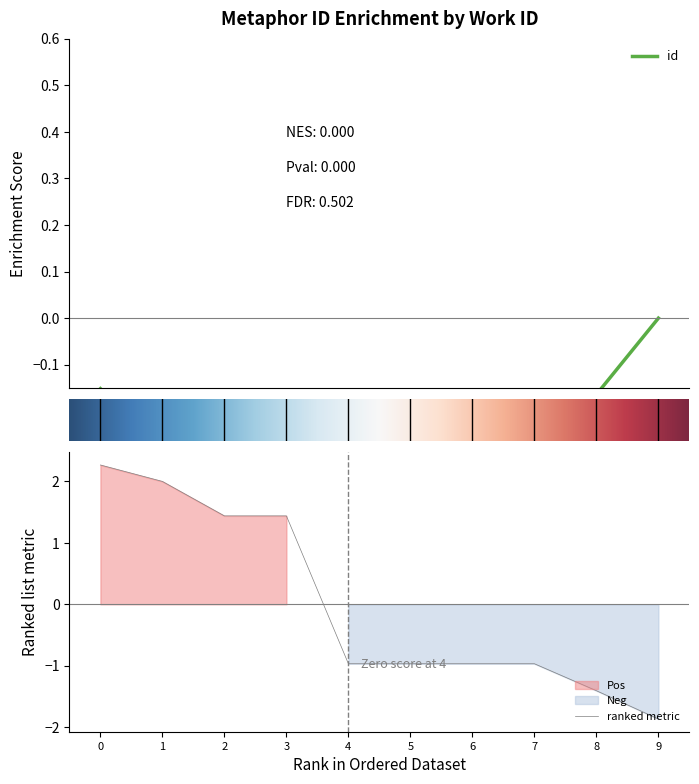

The ranked metric series shows 0.7 at 3. True or false?

False